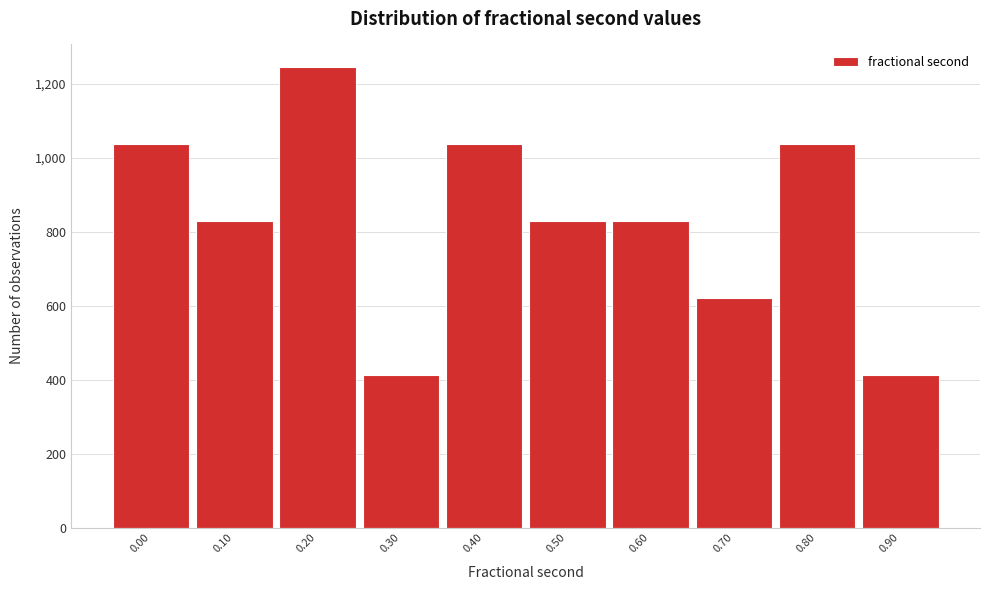

Reading right to left, extract all data points from this chart.

0.90=414	0.80=1036	0.70=622	0.60=829	0.50=829	0.40=1036	0.30=414	0.20=1244	0.10=829	0.00=1036